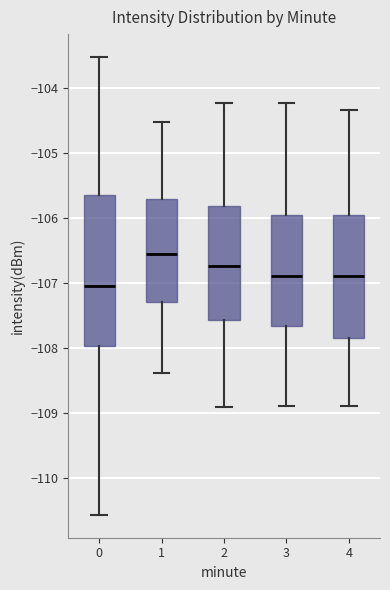

Which box has the lowest median line?

0